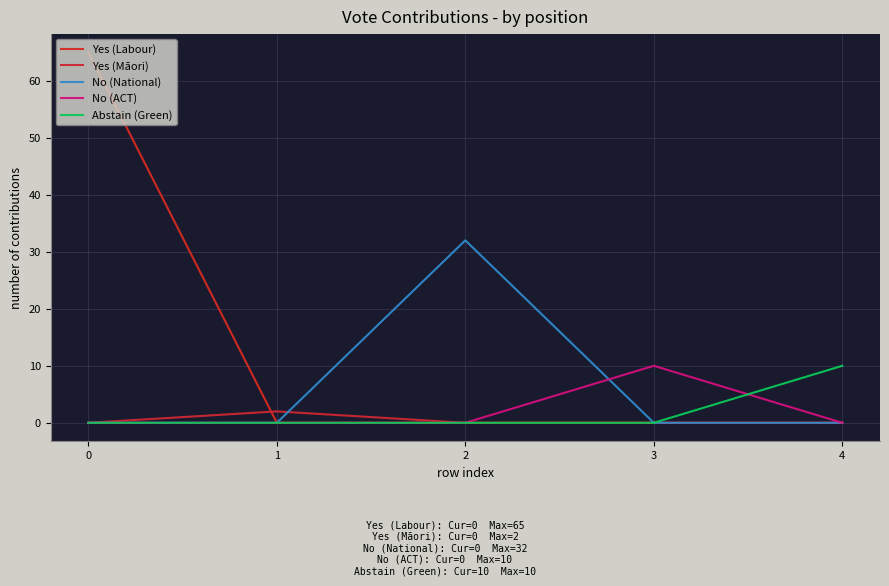

True or false: No (ACT) and No (National) intersect in this chart.

True